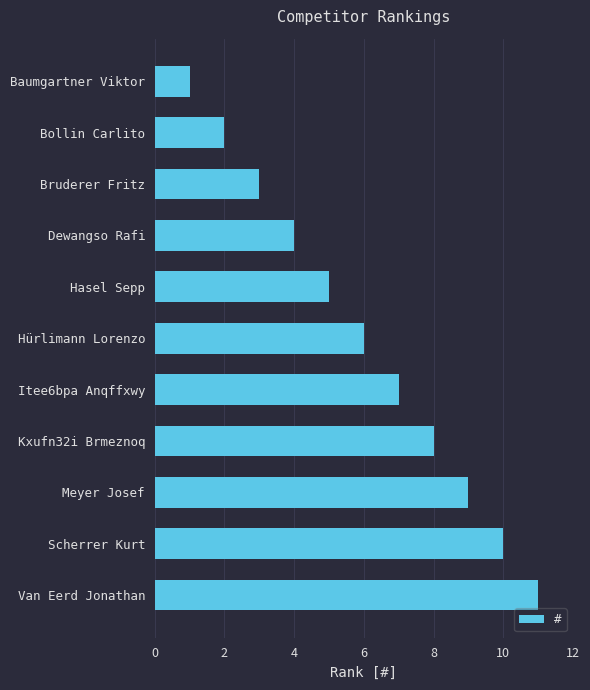

What is the average value?

6